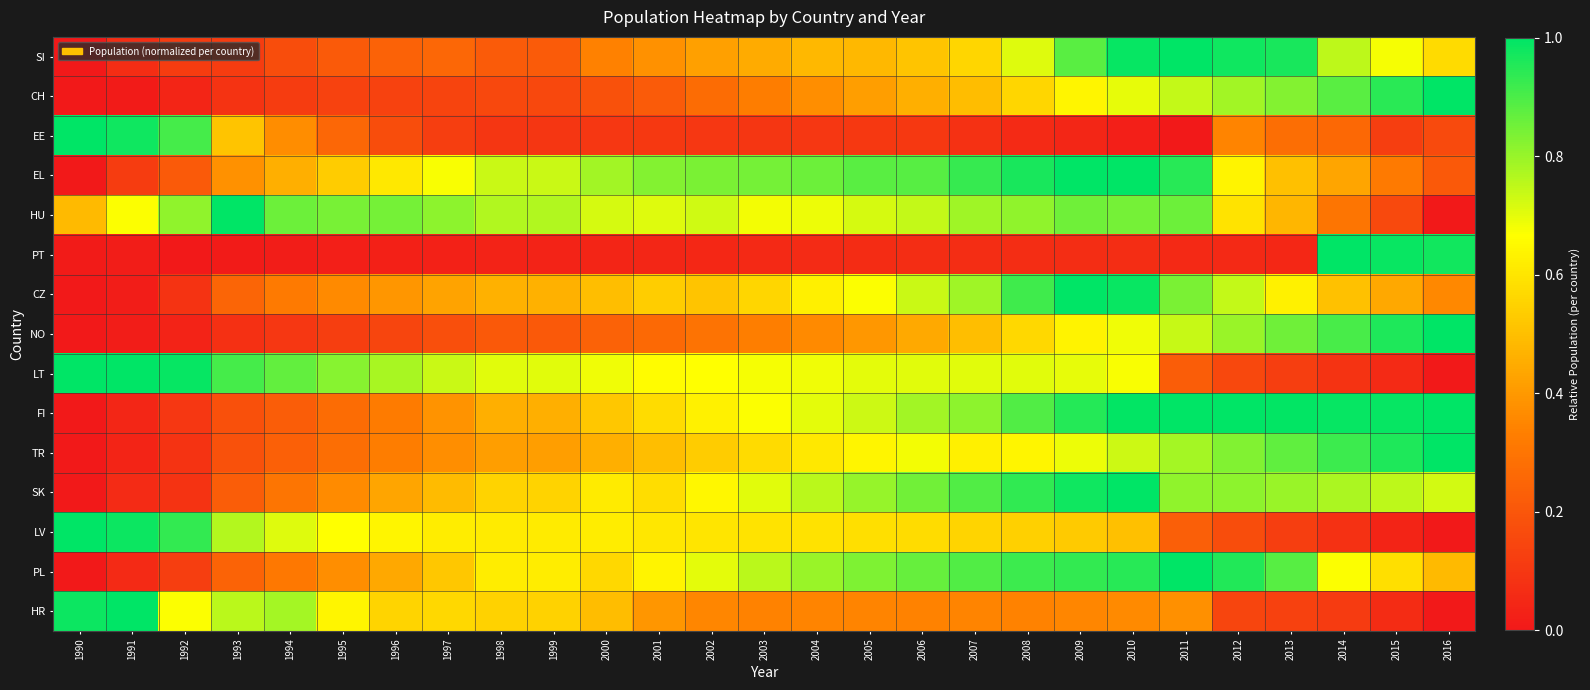

At how many categories does at least one series exceed 0?

27